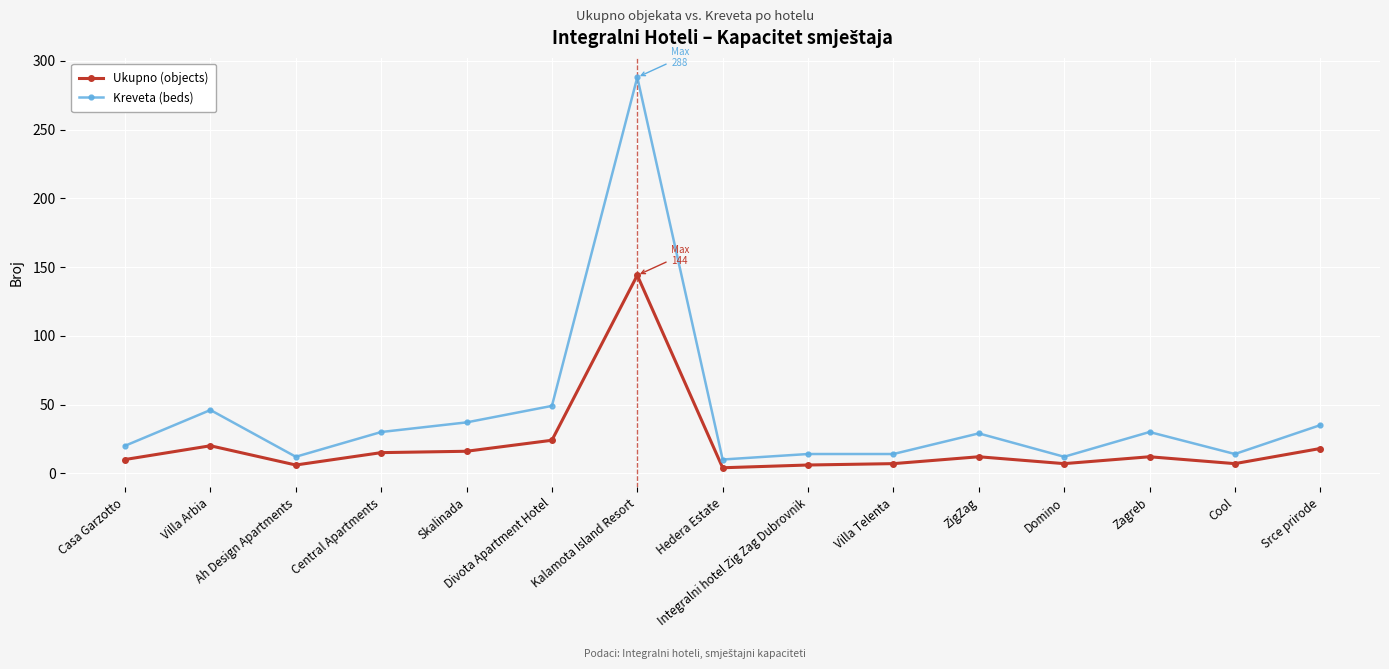

The Ukupno (objects) series shows 236 at Kalamota Island Resort. True or false?

False